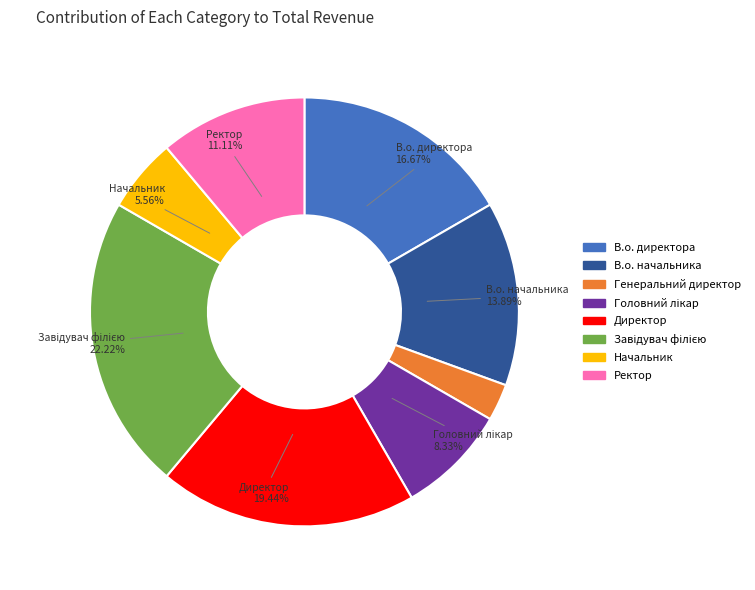

Is it true that Генеральний директор is 3% of the pie?

True